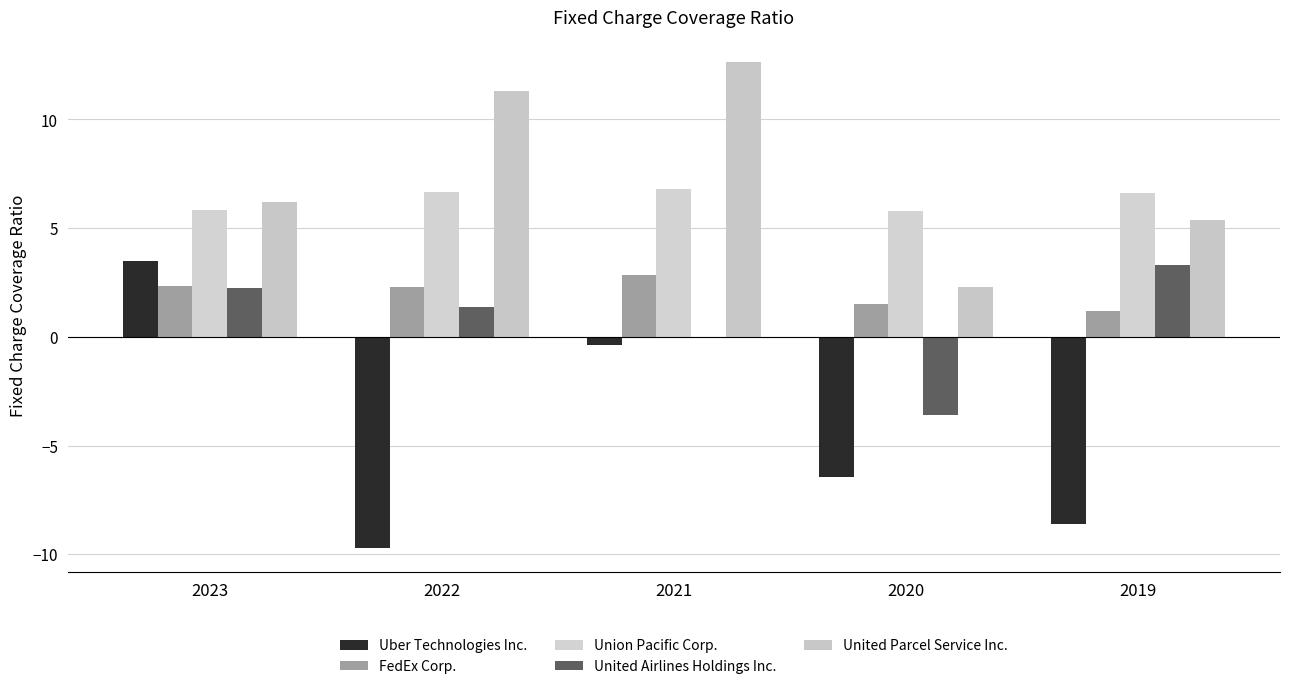

Which series has the largest range (max minus min)?

Uber Technologies Inc.